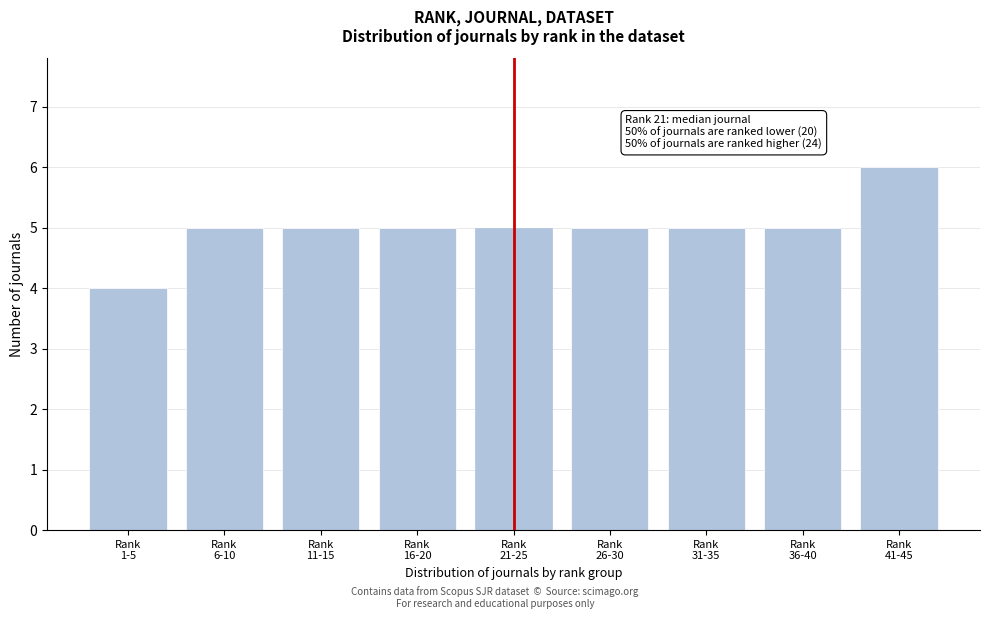

Reading left to right, list all the values displayed in this chart.

4	5	5	5	5	5	5	5	6